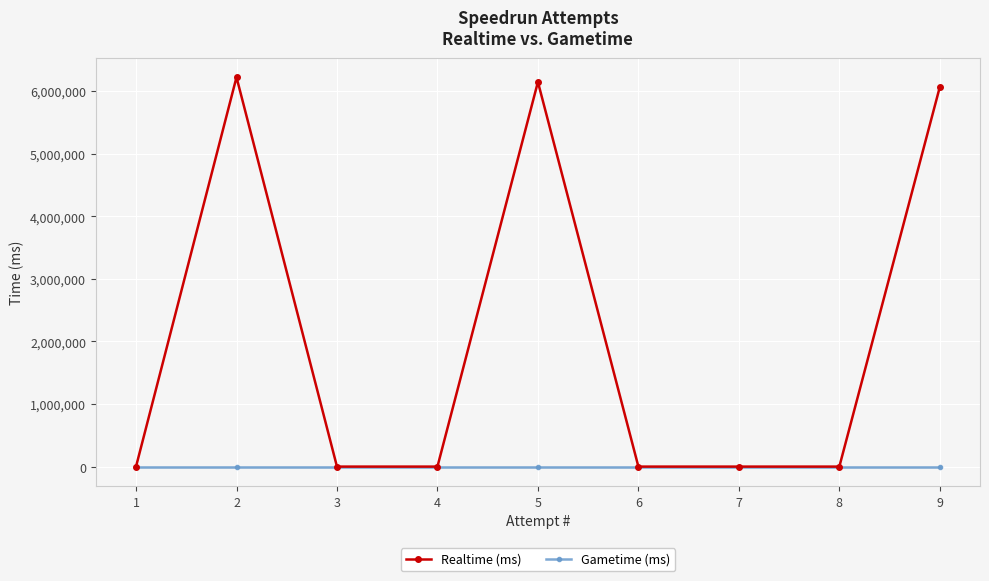

Reading left to right, extract all data points from this chart.

Realtime (ms): 1=0	2=6222045	3=0	4=0	5=6146330	6=0	7=0	8=0	9=6066096
Gametime (ms): 1=0	2=0	3=0	4=0	5=0	6=0	7=0	8=0	9=0